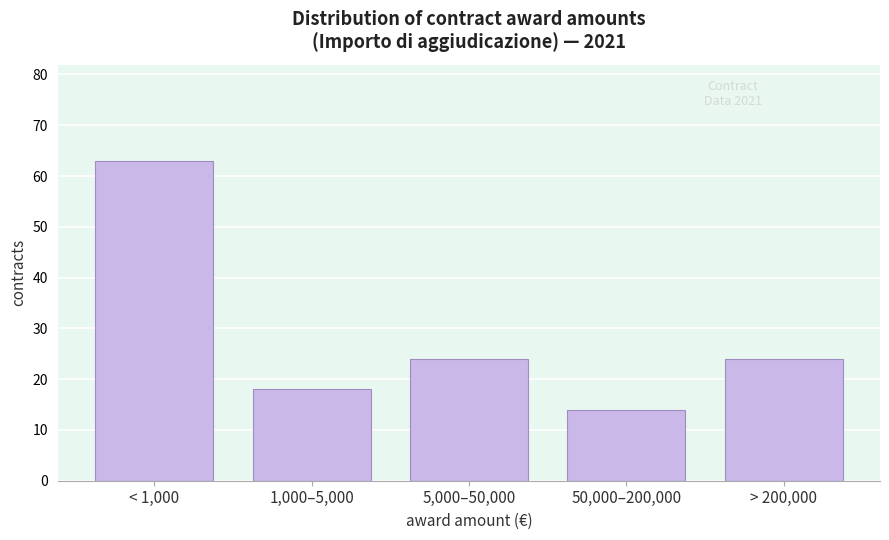

Reading left to right, extract all data points from this chart.

< 1,000=63	1,000–5,000=18	5,000–50,000=24	50,000–200,000=14	> 200,000=24